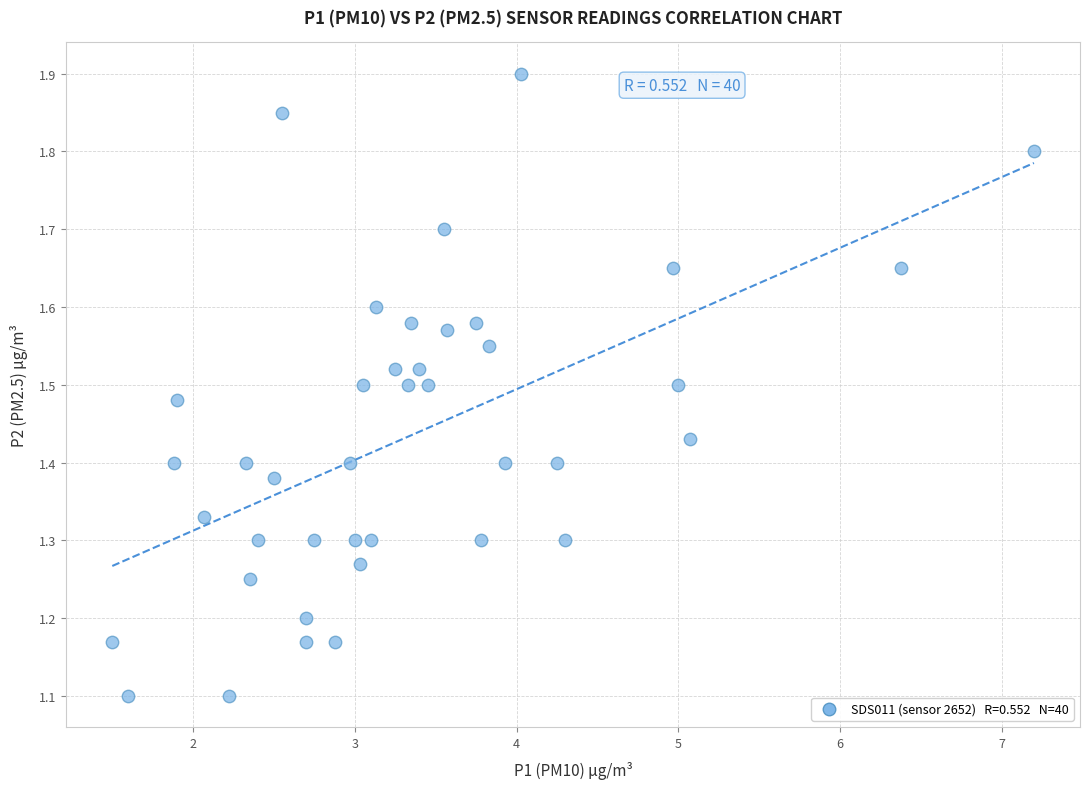

What is the range of X values (max minus min)?

5.7